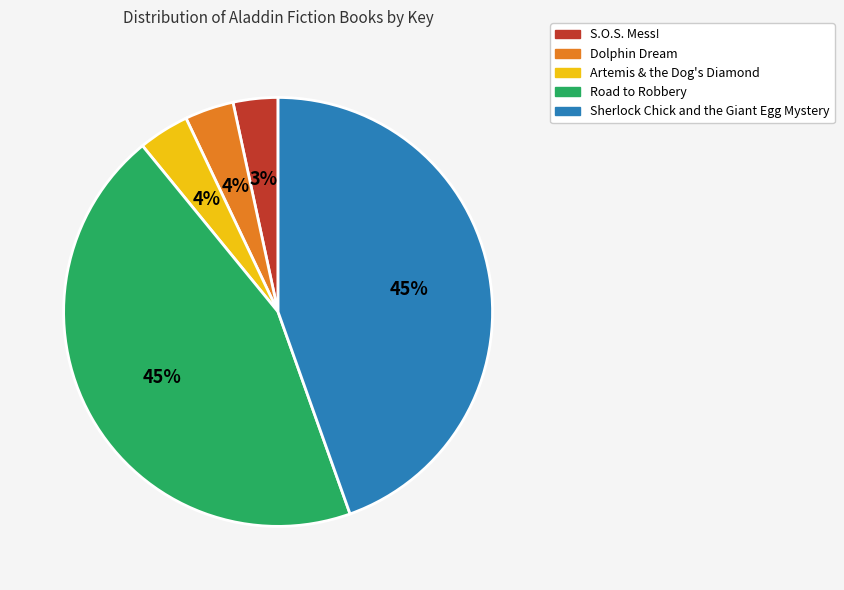

To the nearest percent, what percentage of the pie is Sherlock Chick and the Giant Egg Mystery?

45%